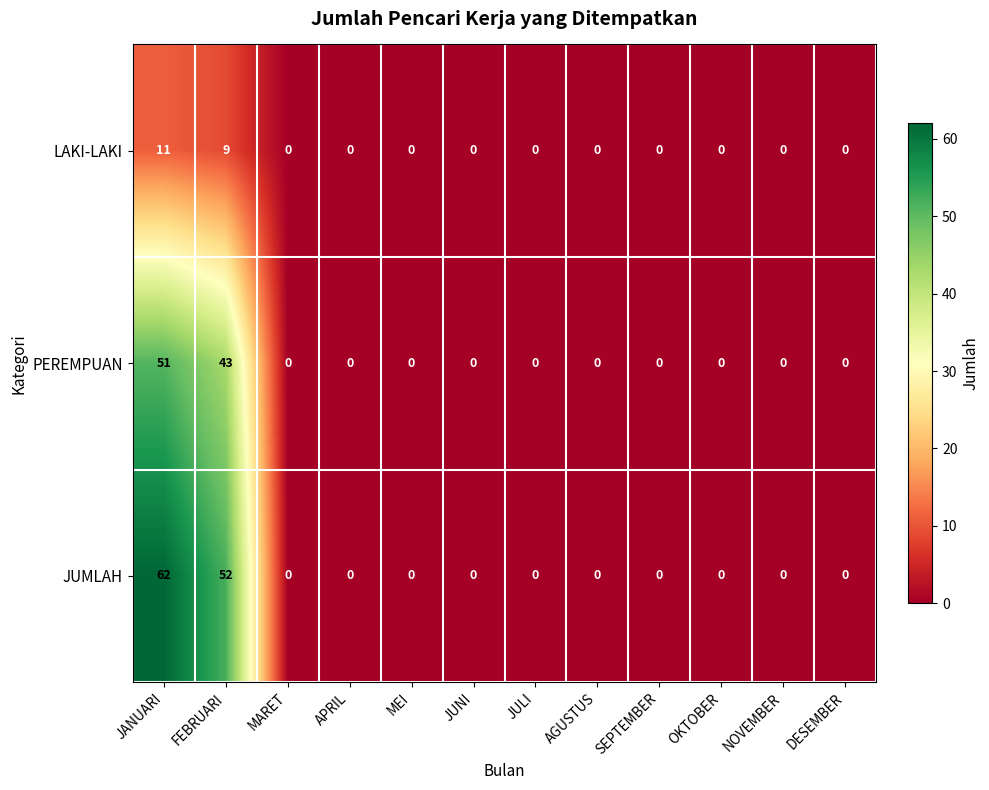

What is the difference between the LAKI-LAKI values at DESEMBER and FEBRUARI?

9